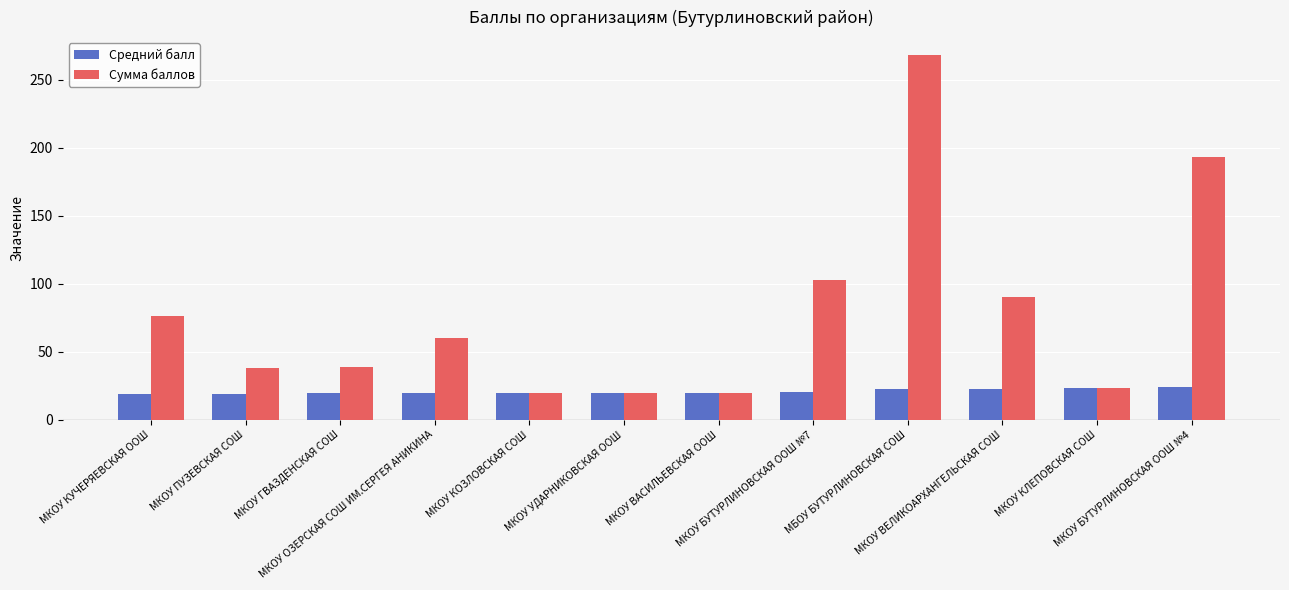

True or false: Средний балл has a value of 24.1 at МКОУ БУТУРЛИНОВСКАЯ ООШ №4.

True